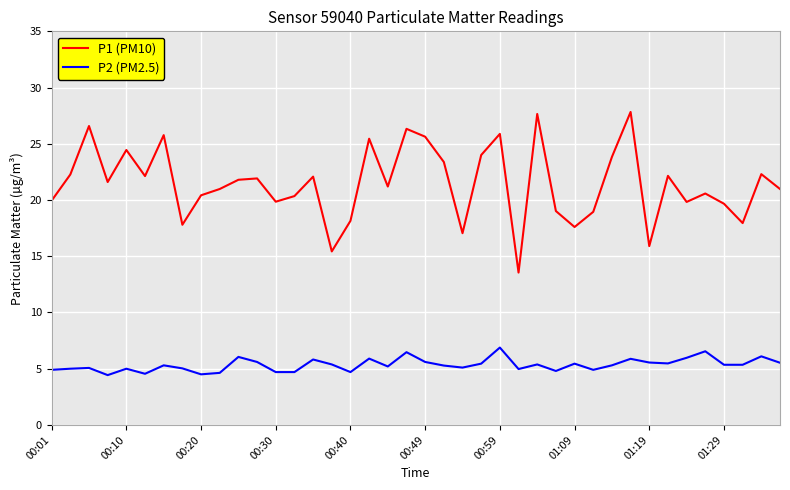

True or false: P1 (PM10) and P2 (PM2.5) intersect in this chart.

False